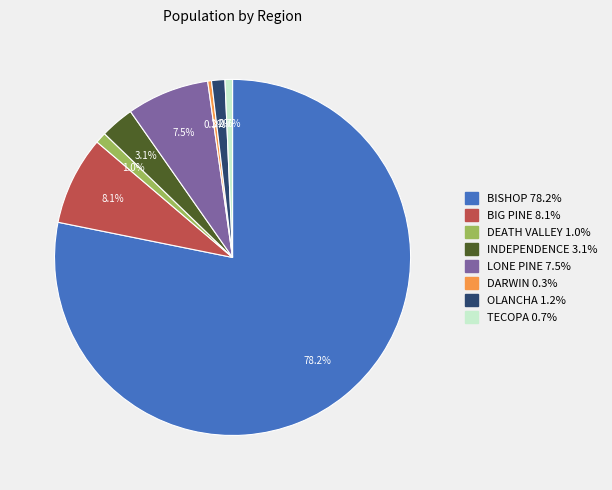

To the nearest percent, what is the difference between the OLANCHA and DARWIN slice percentages?

1%